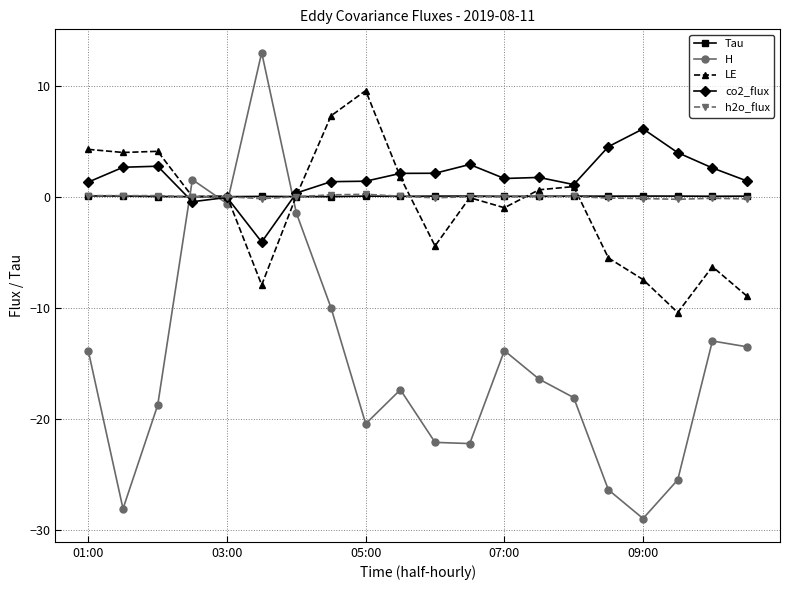

What is the value of the co2_flux point at the 10th from the left?

2.1